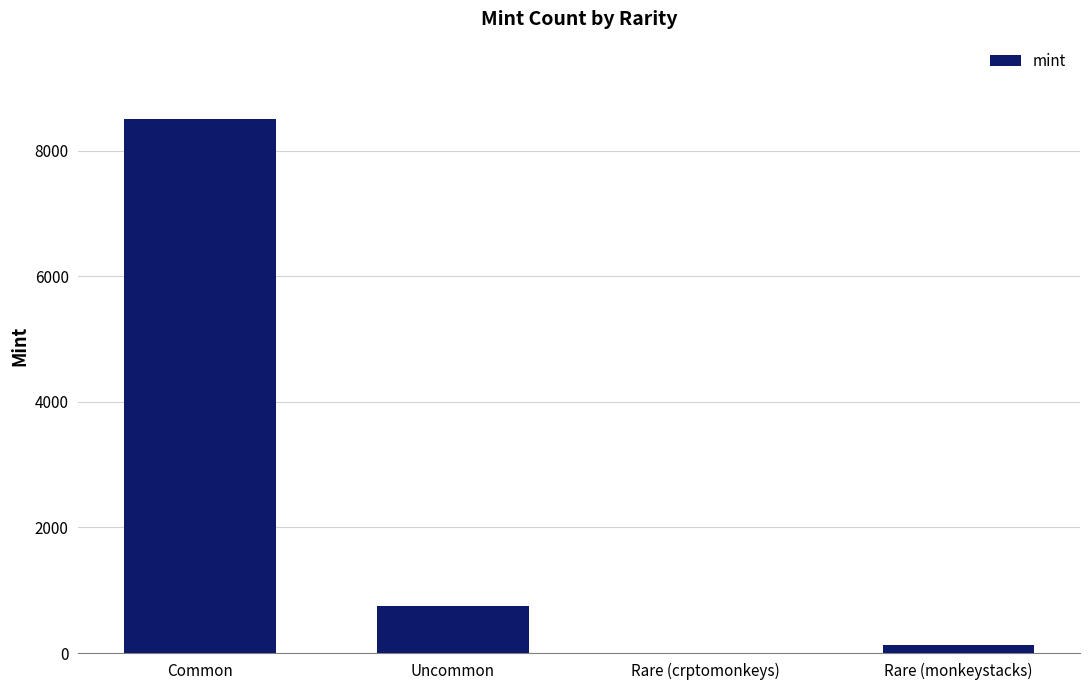

What is the maximum value shown in the chart?

8504